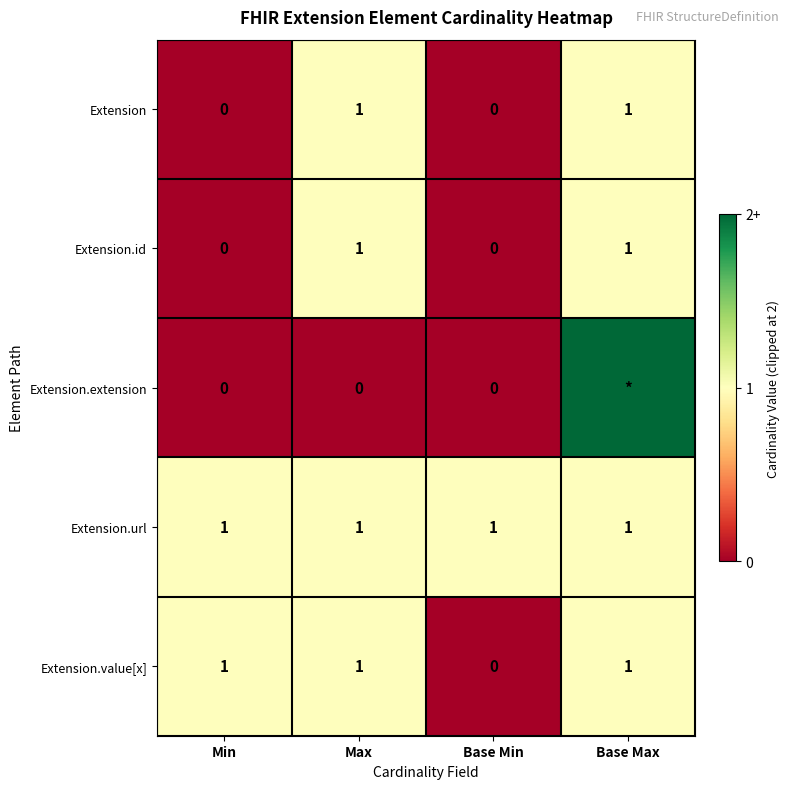

At which label is Extension.value[x] closest to 0?

Base Min